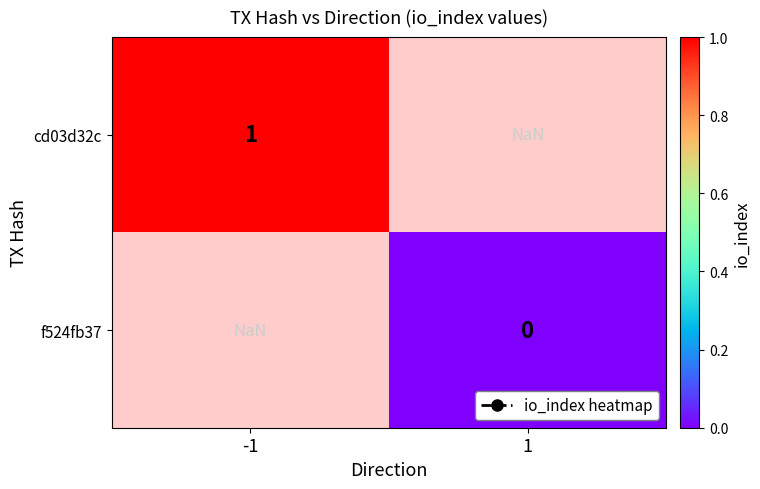

Count the number of categories in the chart.

2